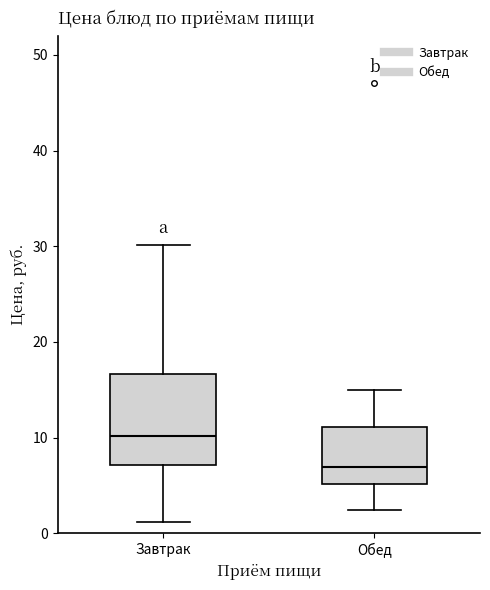

Reading left to right, transcribe this box plot: for each box, give where its median line is, the range the box spans, and where its two whiskers end, as read against the y-axis. The values are not printed on the chart, so give them approximately, as read against the axis.

Завтрак: median 10, box 7 to 17, whiskers 1 to 30
Обед: median 7, box 5 to 11, whiskers 2 to 15